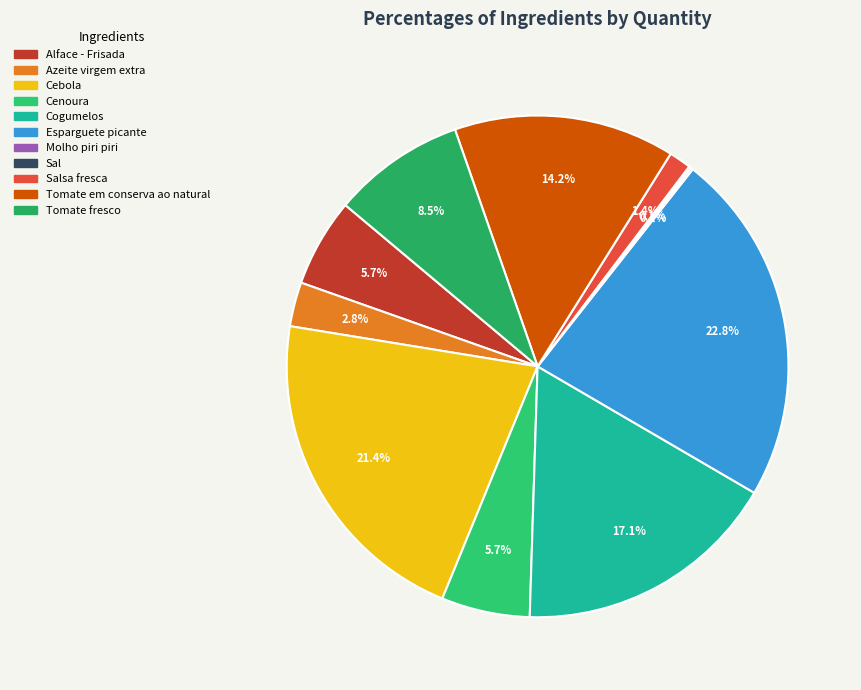

To the nearest percent, what is the difference between the largest and smallest slice percentages?

23%